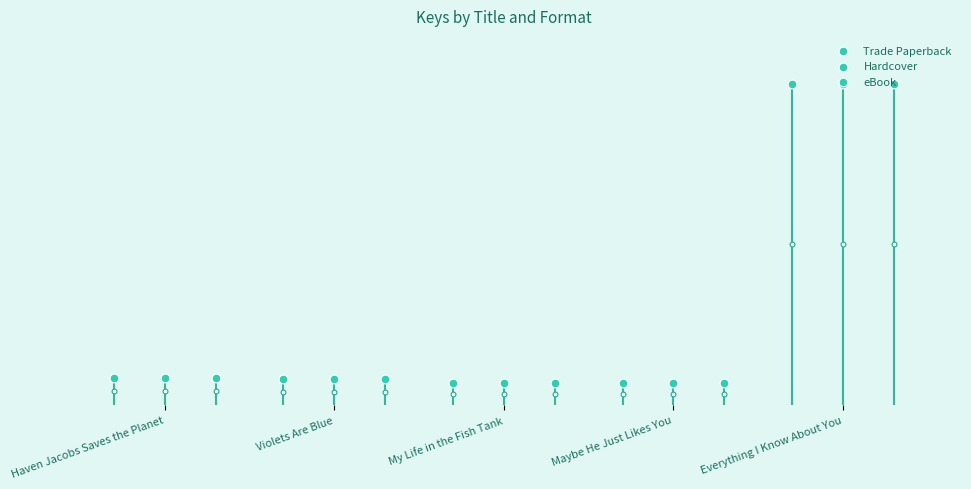

Which series has the largest total across all categories?

Trade Paperback